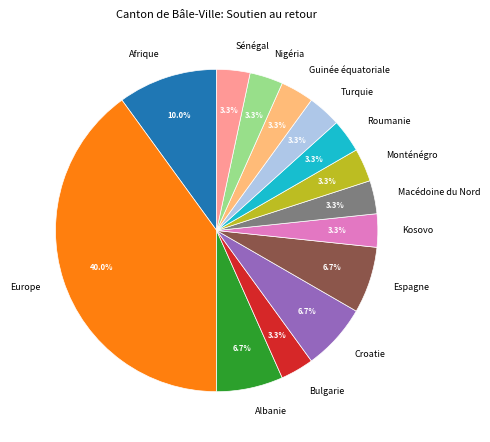

True or false: Monténégro accounts for 16% of the total.

False